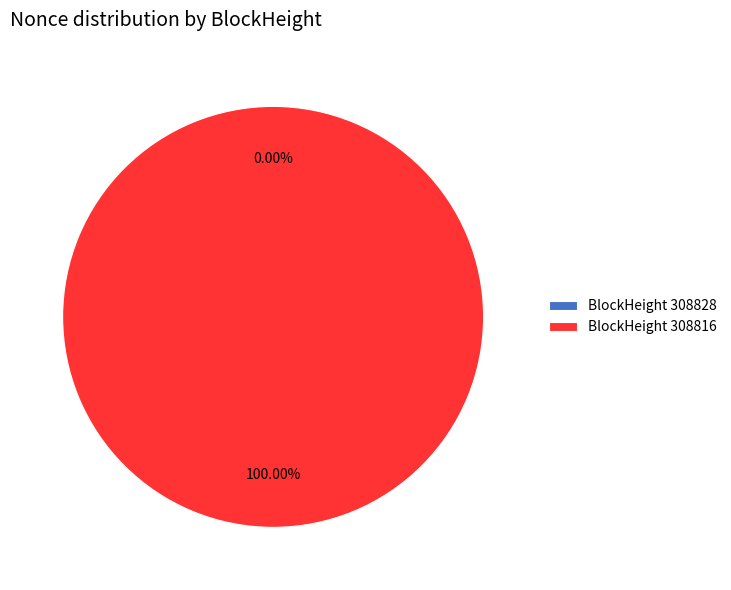

The 308816 slice represents 100% of the pie. True or false?

True